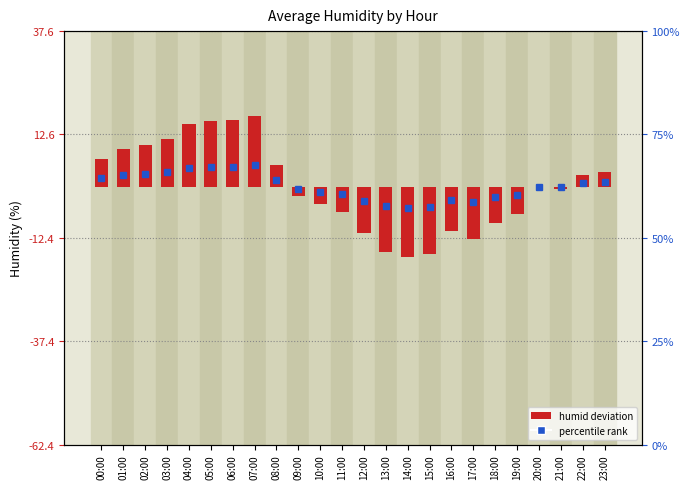

What is the label of the 23rd bar from the left?

22:00